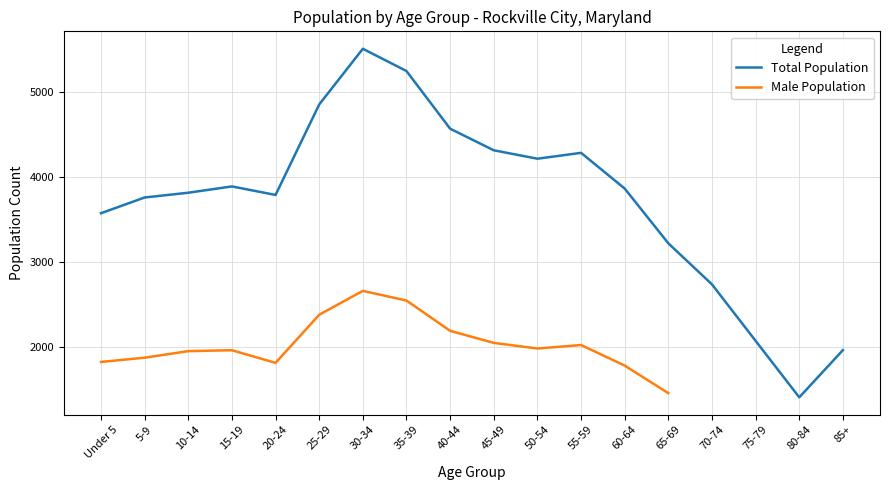

What is the label of the 15th point from the right?

15-19